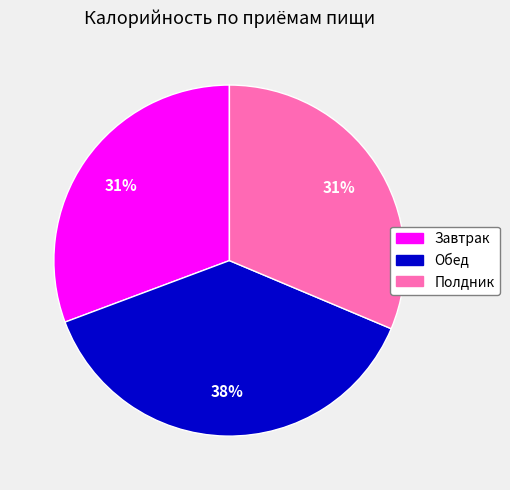

What percentage is the Обед slice, to the nearest percent?

38%